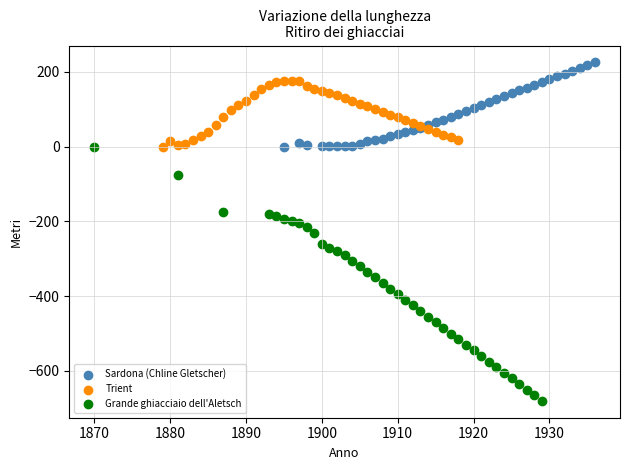

Which series reaches the minimum Y coordinate?

Grande ghiacciaio dell'Aletsch